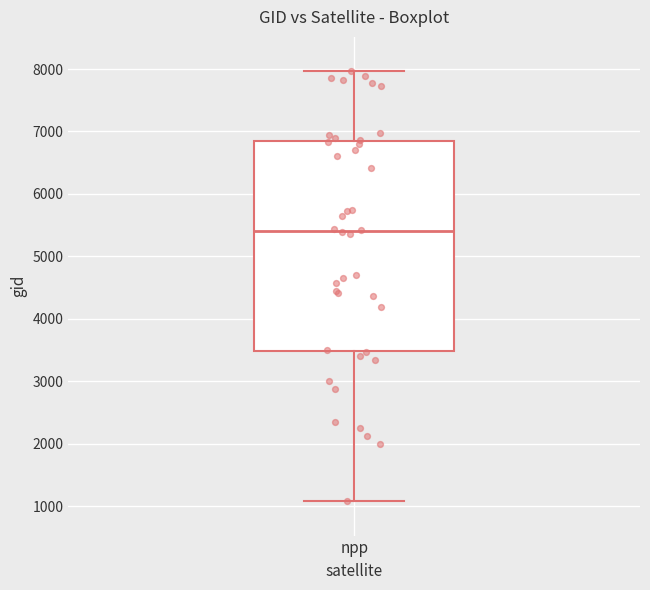

Read this box plot against the y-axis: the position of the median line, the range covered by the box, and the ends of both whiskers. The values are not printed on the chart, so give them approximately, as read against the axis.

median 5400, box 3500 to 6800, whiskers 1100 to 8000